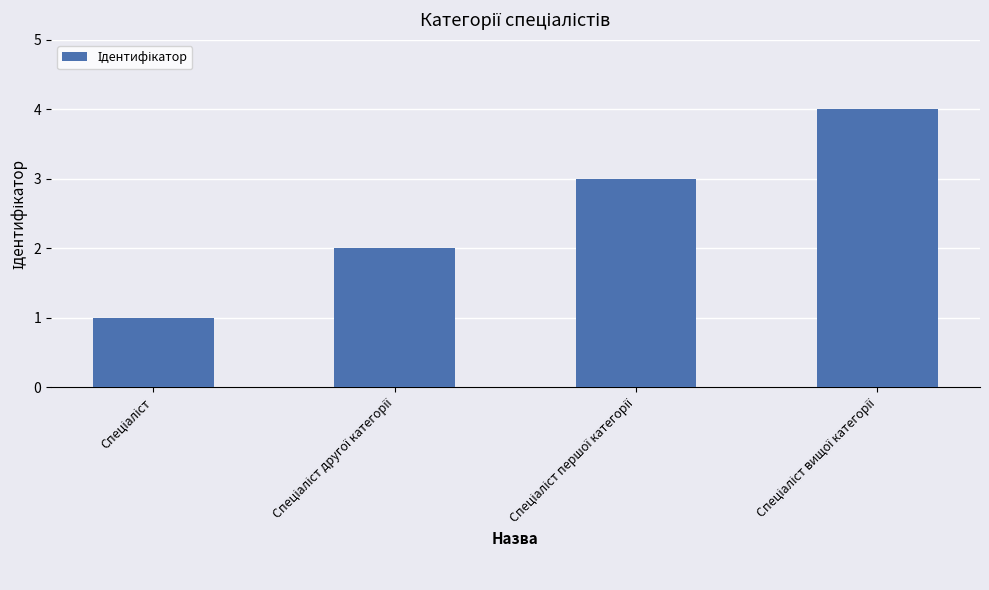

What is the sum of all values?

10